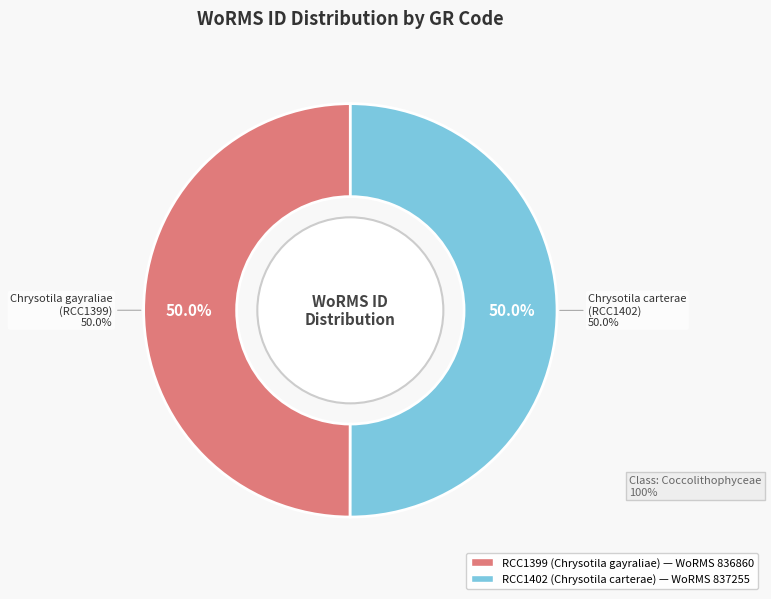

True or false: RCC1399 (Chrysotila gayraliae) accounts for 50% of the total.

True